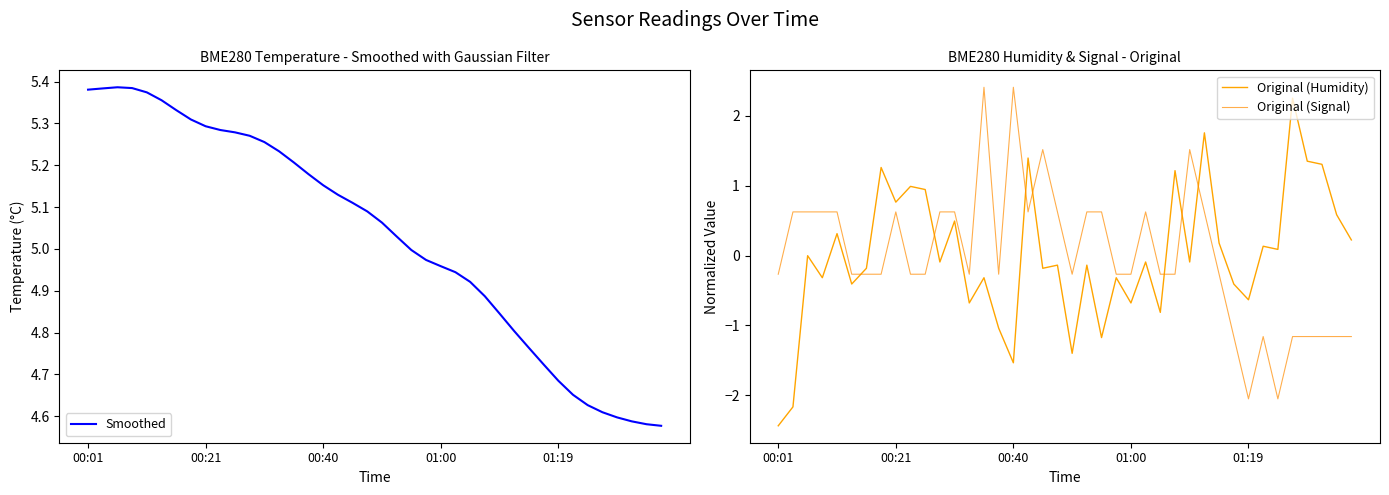

Between 00:21 and 01:00, which series saw the biggest shift?

Original (Humidity)